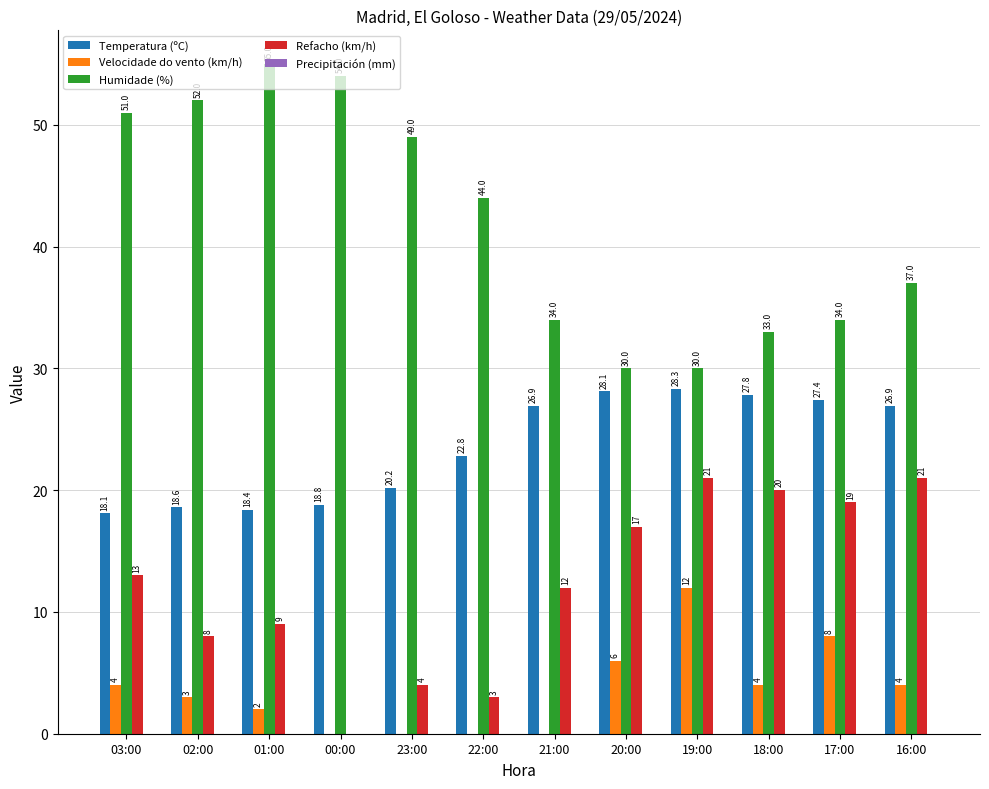

Does the chart contain stacked bars?

No